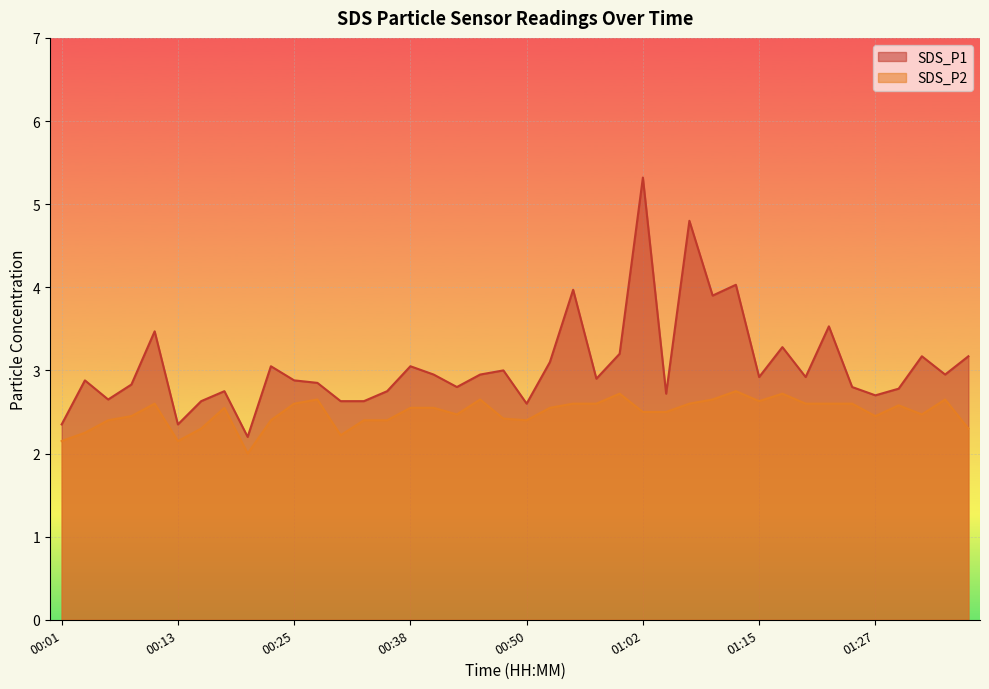

How many distinct data groups are displayed?

2